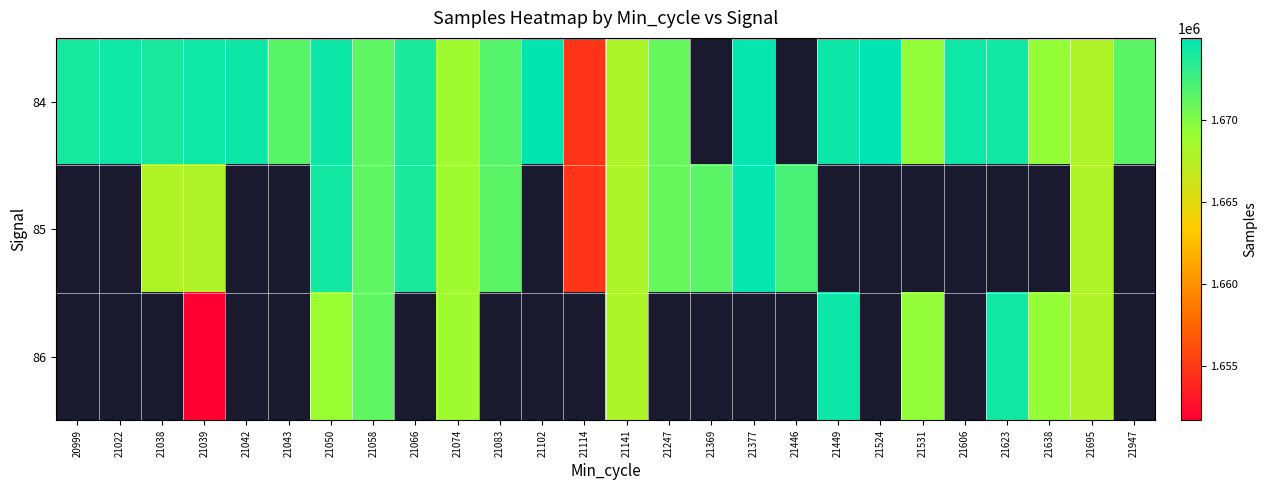

List the series in order of their peak value, highest first.

84, 85, 86